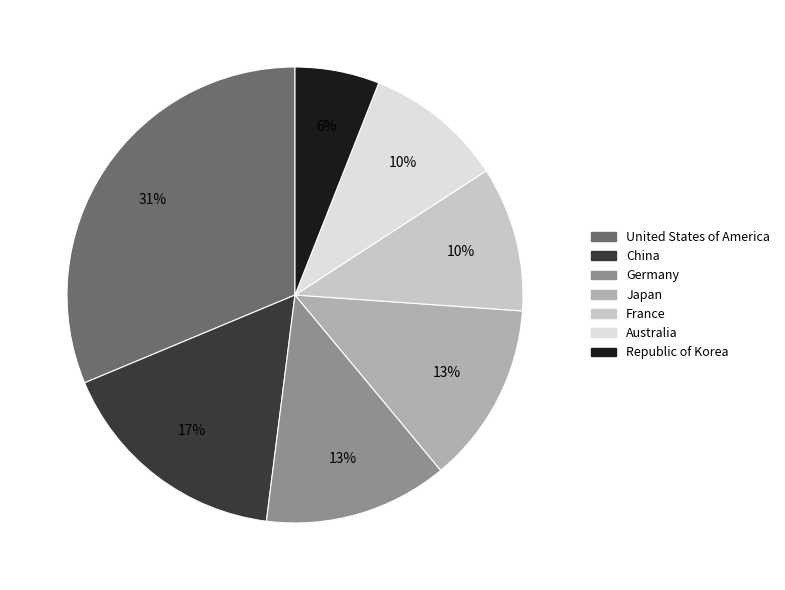

Does Japan represent more than half of the total?

No